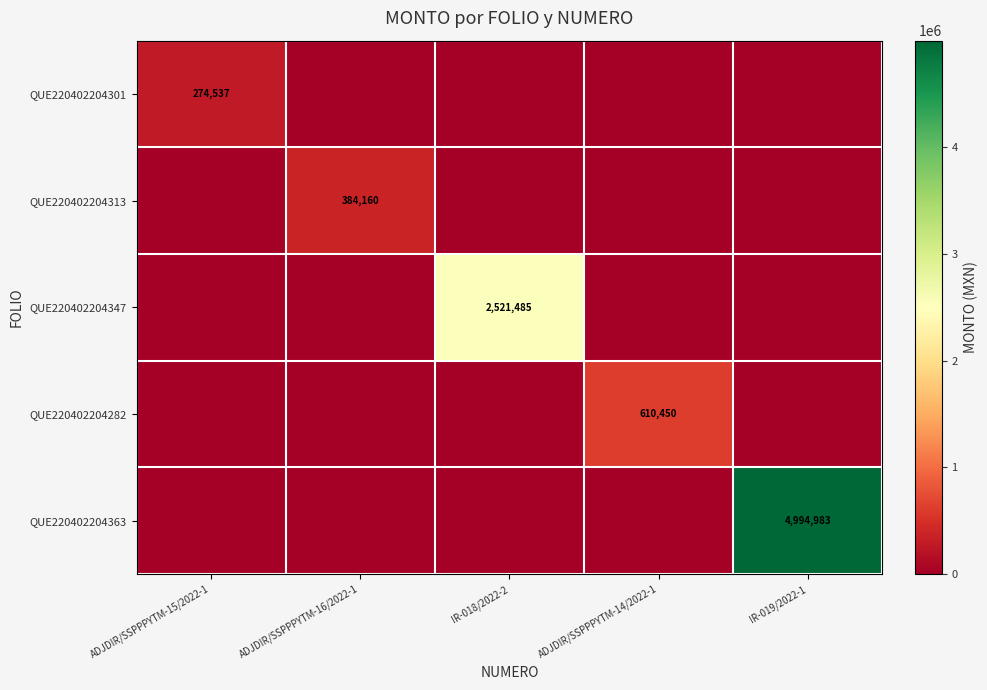

What is the maximum value shown in the chart?

4994983.2